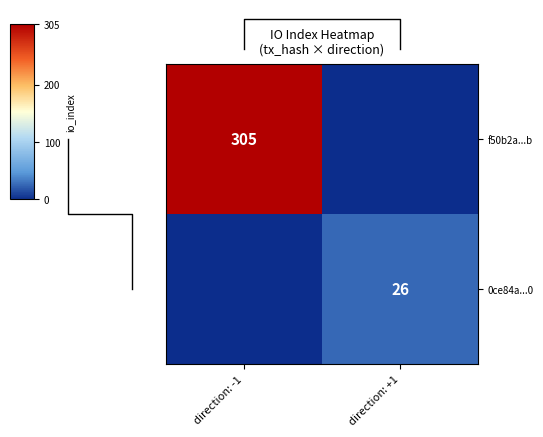

Is it true that f50b2a...b equals 176 at direction: -1?

False